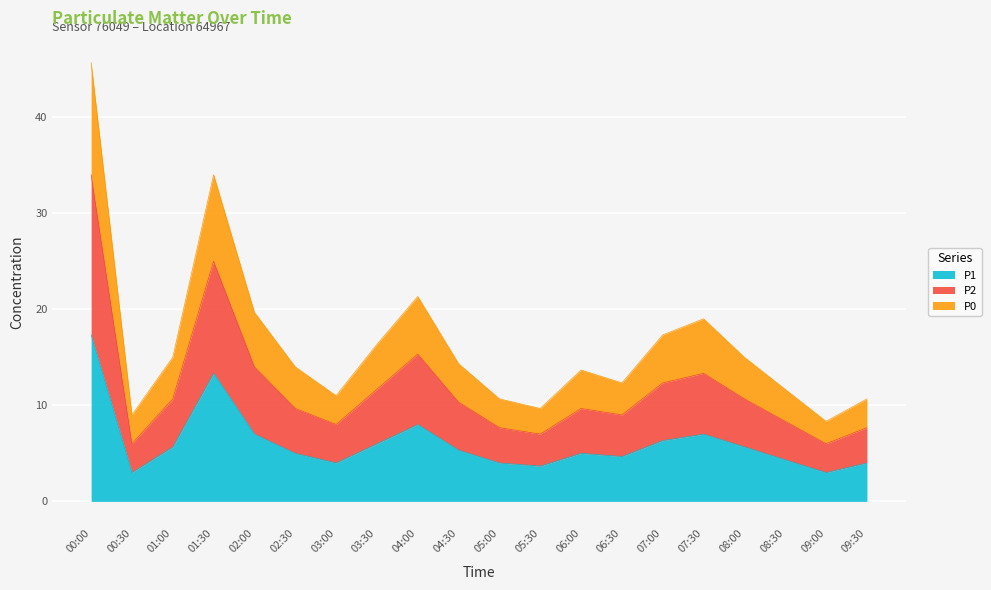

True or false: P1 and P0 intersect in this chart.

False